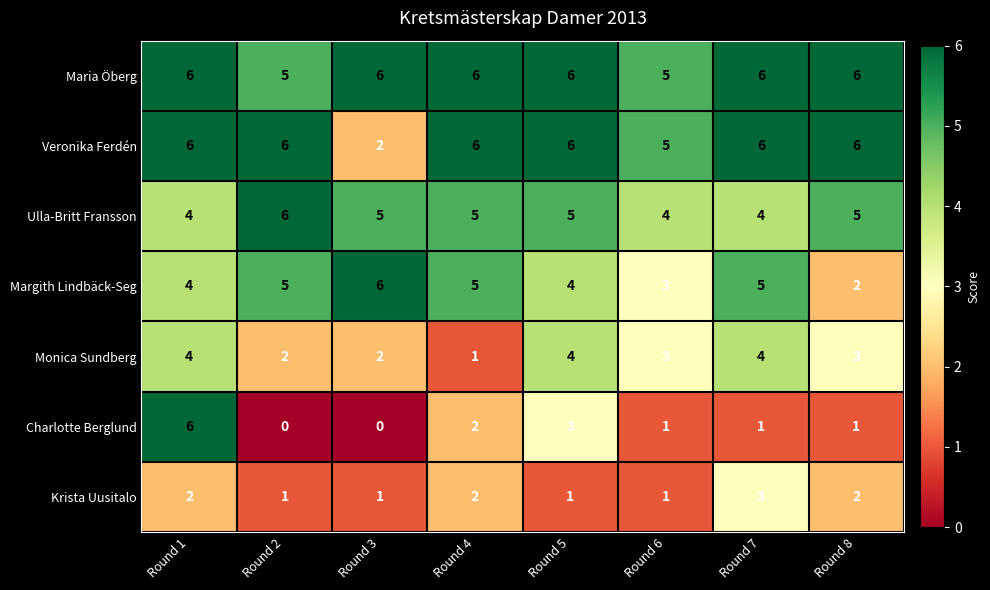

Count the number of data series in this chart.

7